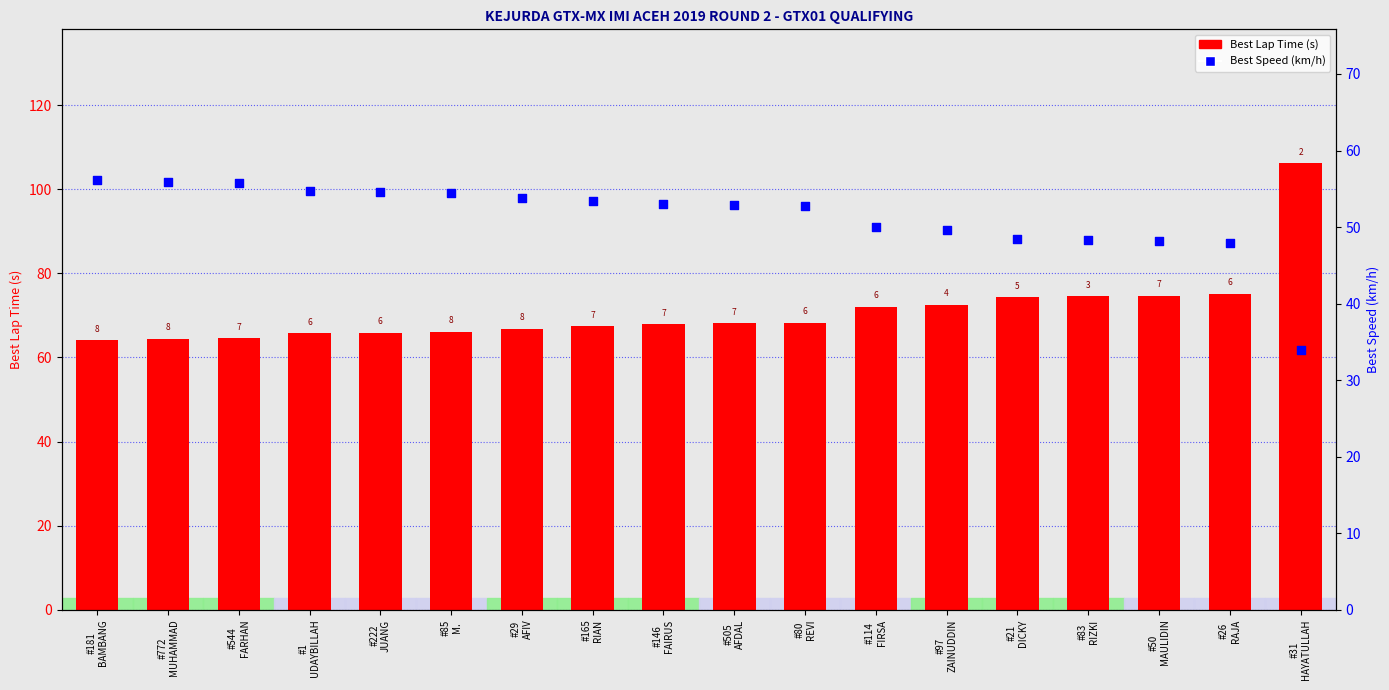

What is the total value across all series at #181
BAMBANG?

120.3